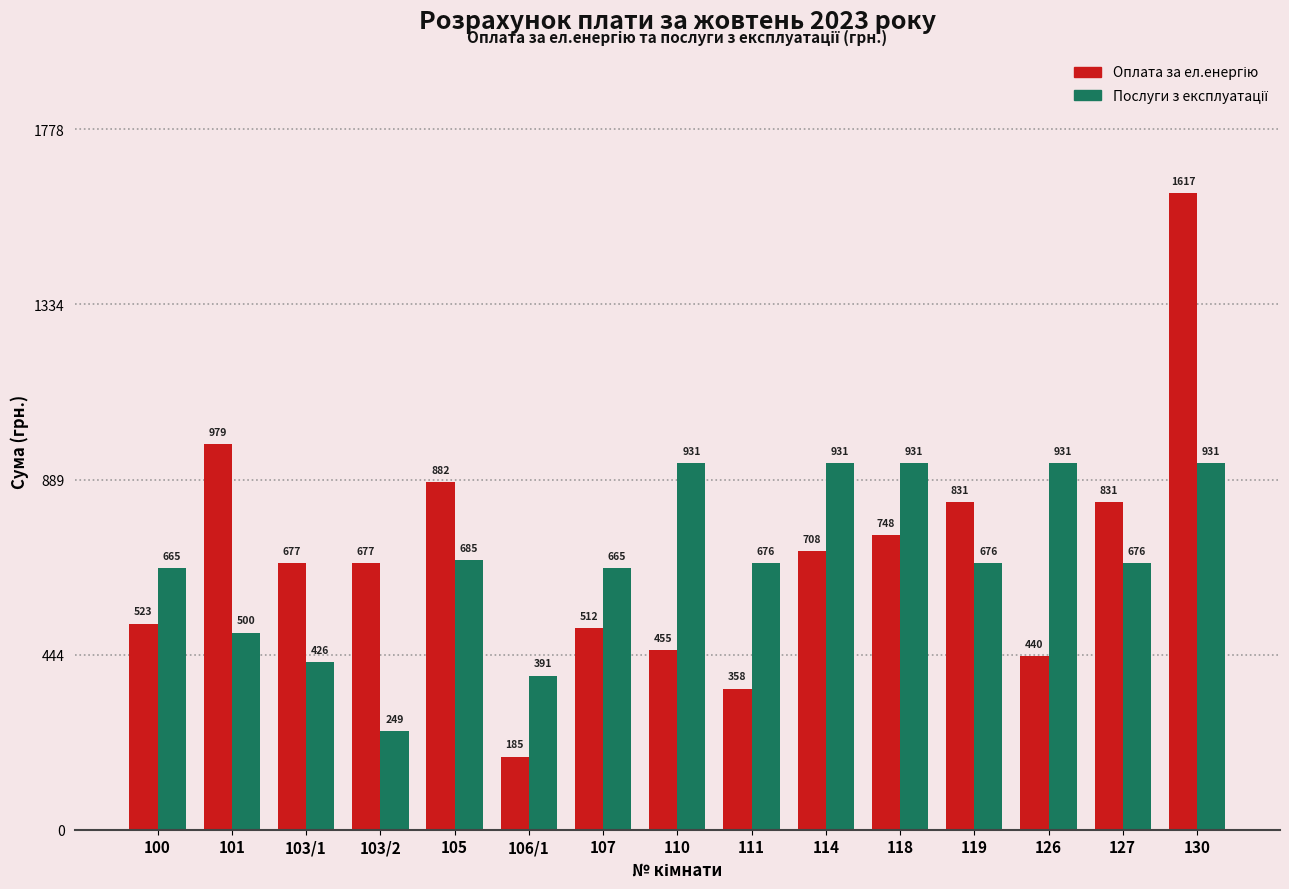

What is the difference between the highest and lowest values at 114?

223.1